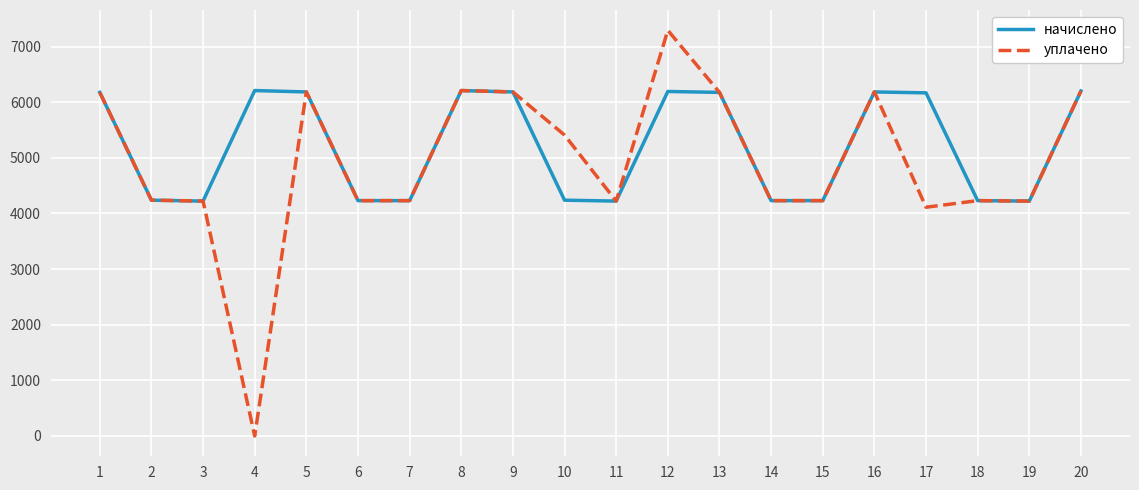

At how many categories does at least one series exceed 5768?

10